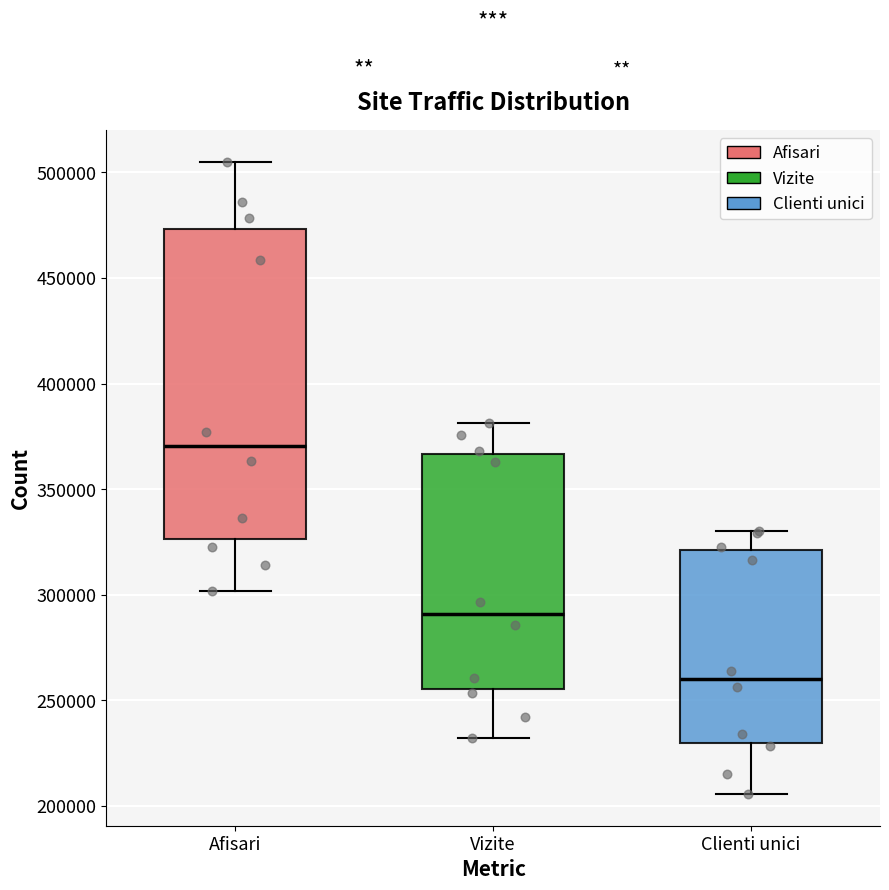

Which box is the tallest, from its lower edge to its upper edge?

Afisari